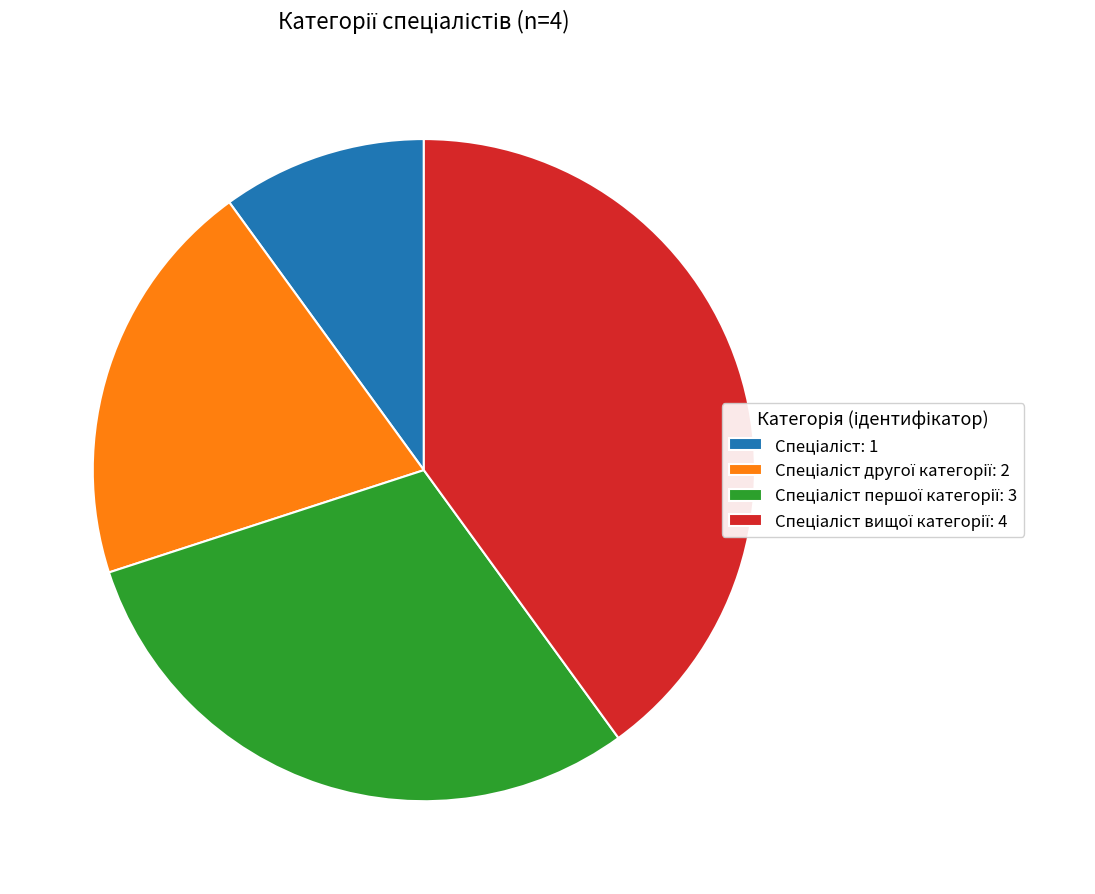

Is there any slice that represents more than half of the pie?

No